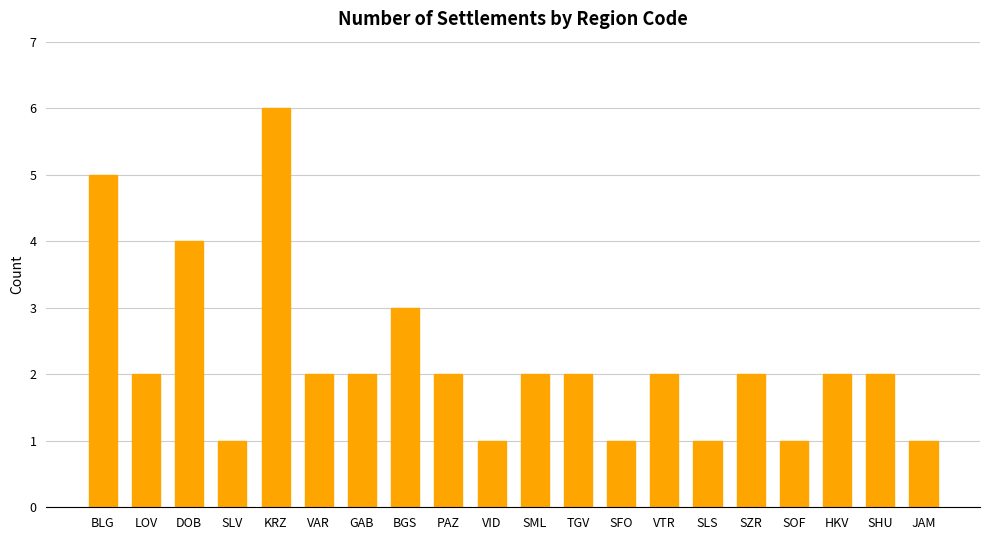

The chart shows a value of 3 at BGS. True or false?

True